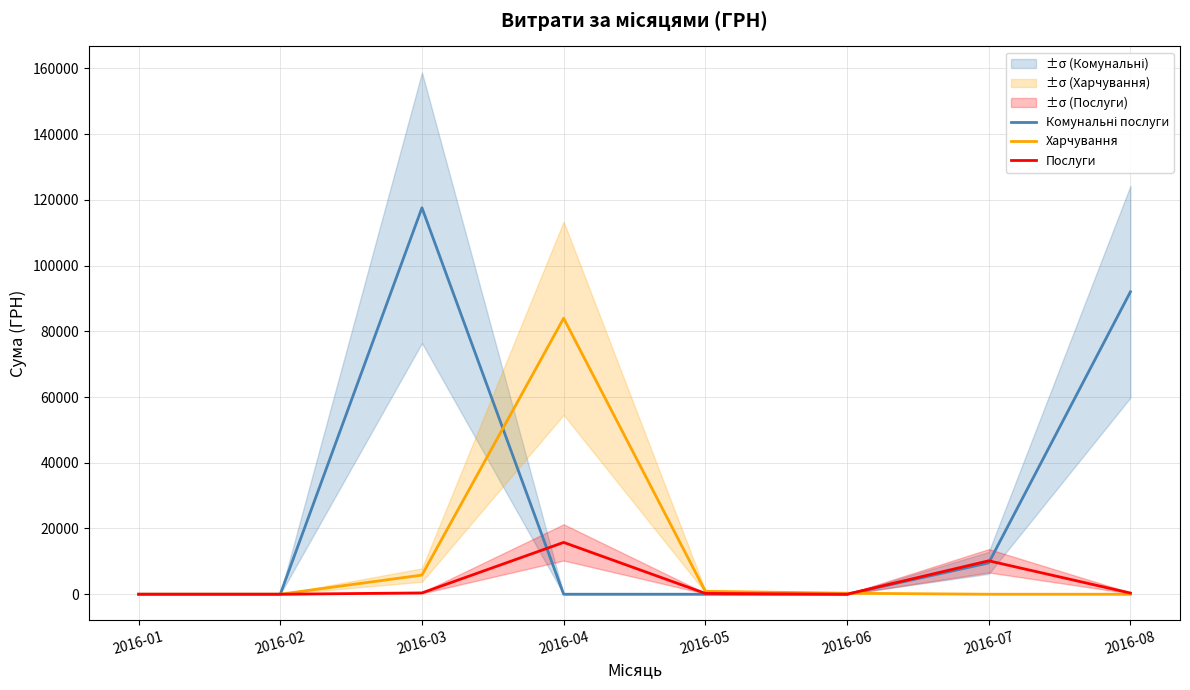

What are all the series names shown in the legend?

Комунальні послуги, Харчування, Послуги